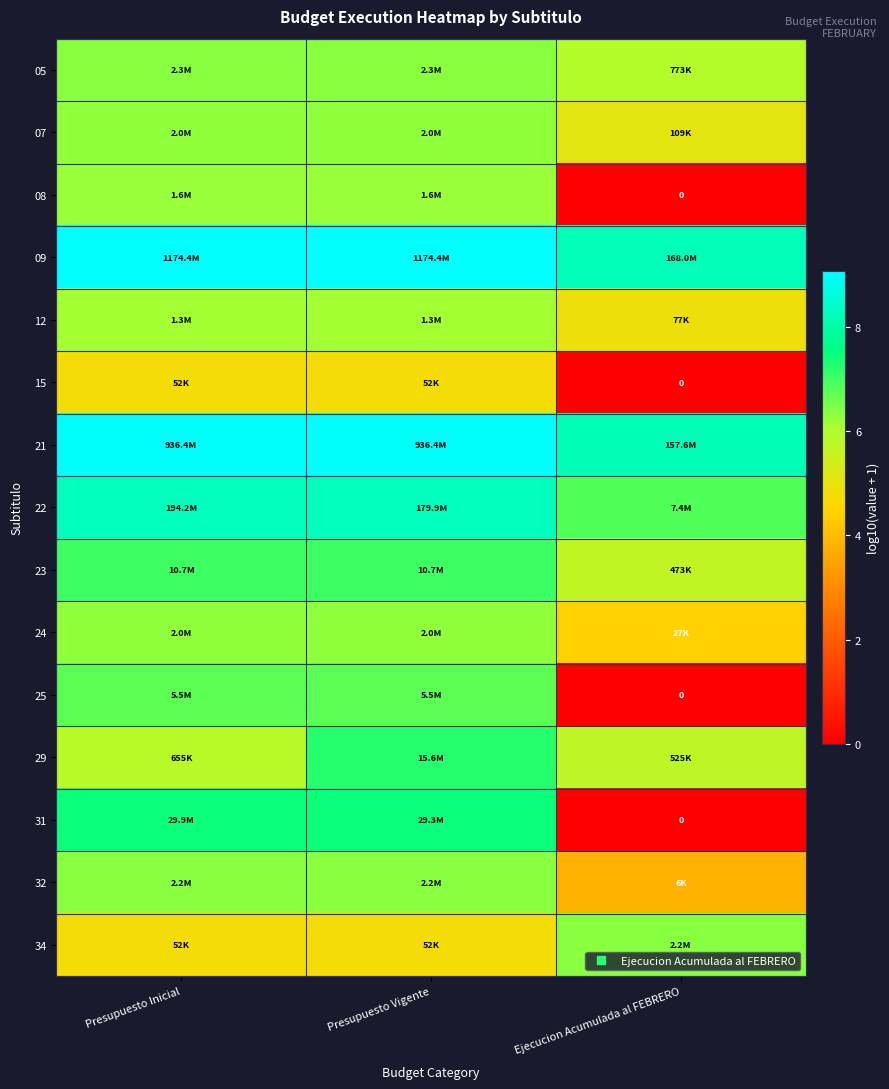

What is the difference between the highest and lowest values at Ejecucion Acumulada al FEBRERO?

8.2